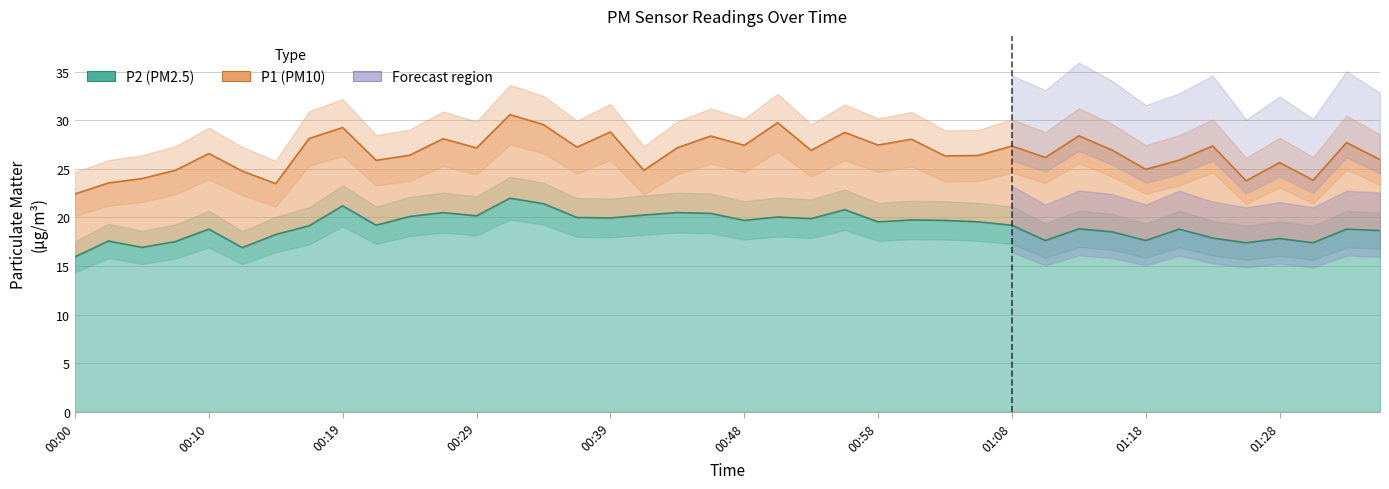

True or false: P1 (PM10) and P2 (PM2.5) intersect in this chart.

False